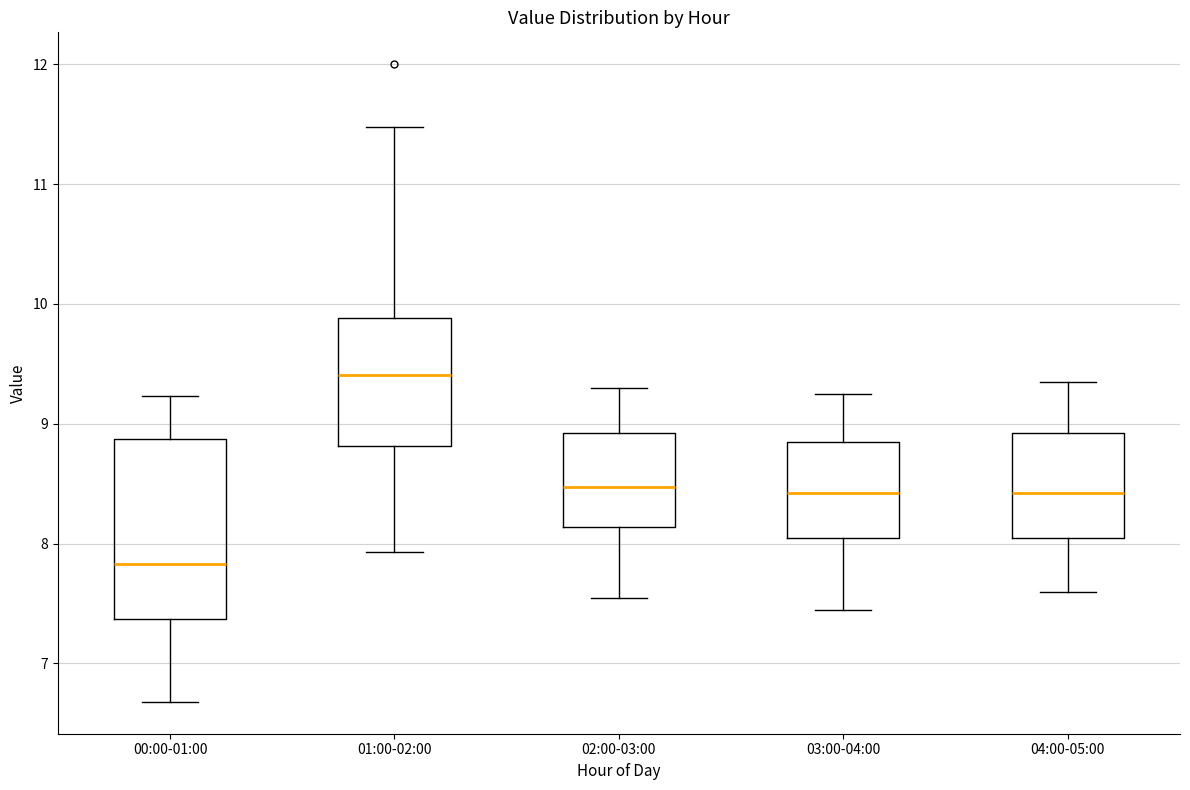

Which box is the tallest, from its lower edge to its upper edge?

00:00-01:00